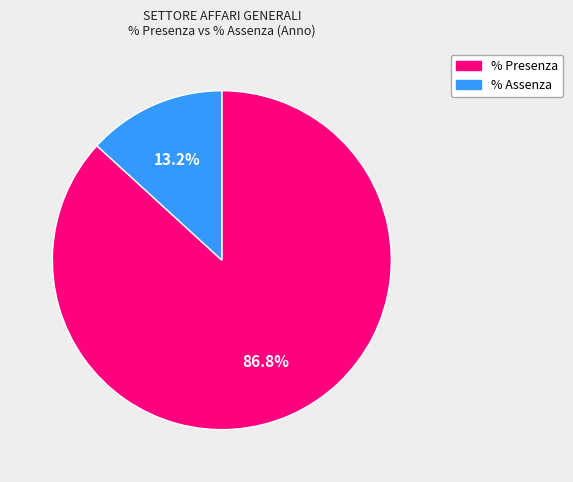

Which has a higher value, % Assenza or % Presenza?

% Presenza